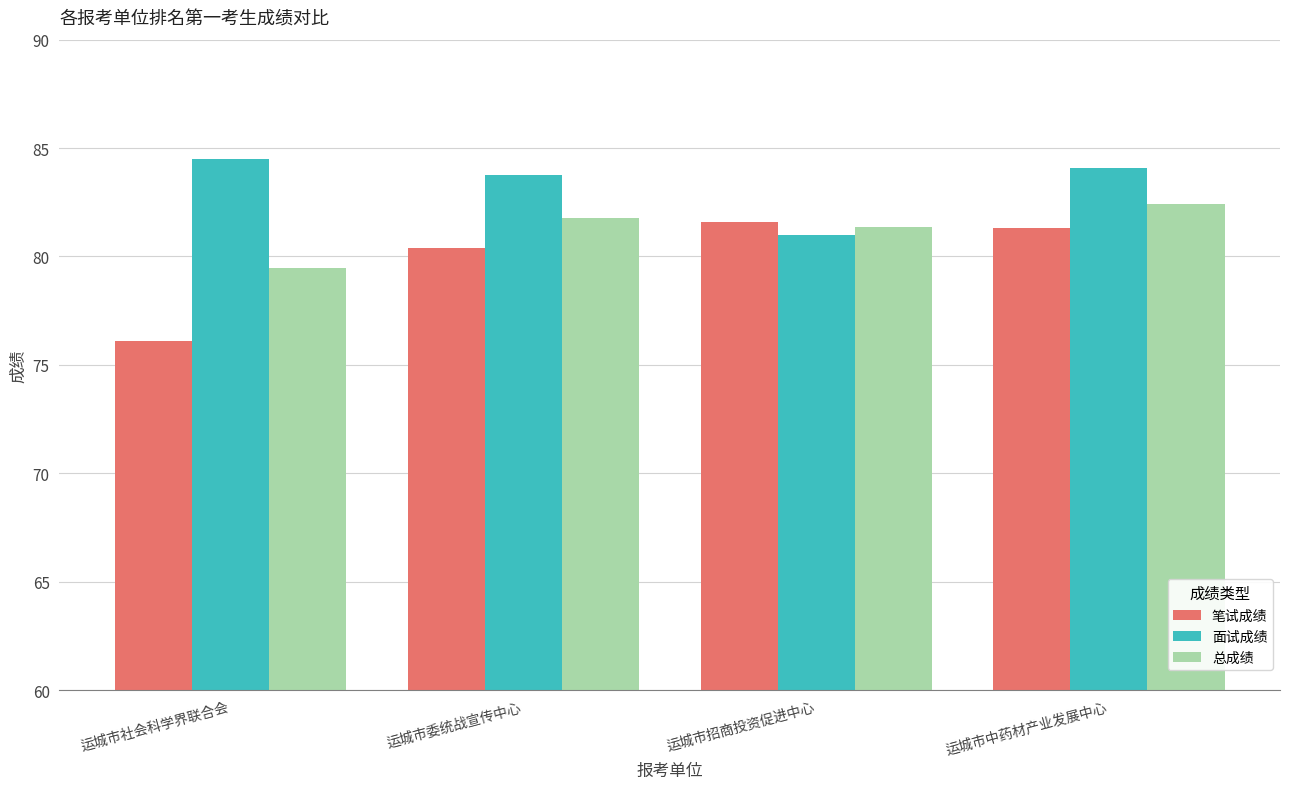

At which category is the sum across all series the highest?

运城市中药材产业发展中心